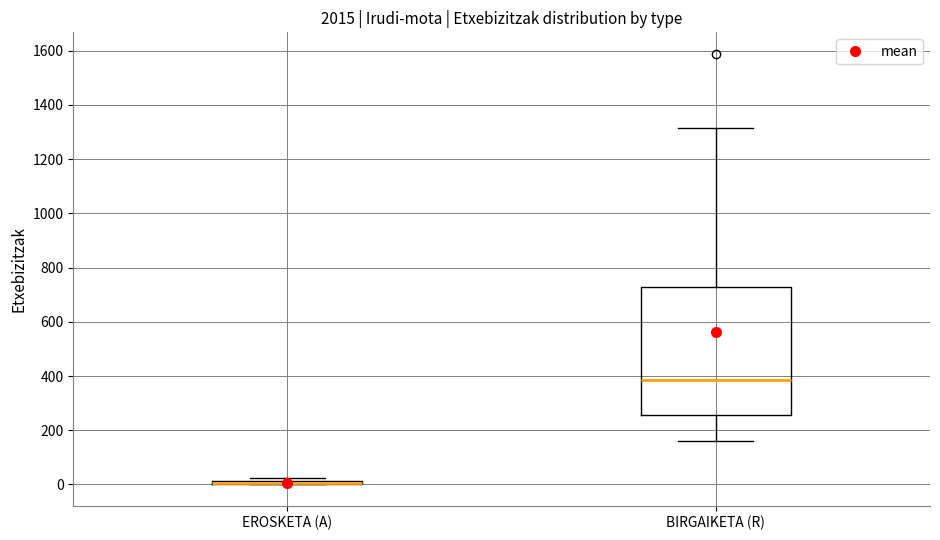

Comparing the boxes themselves (not the whiskers), which one is the tallest?

BIRGAIKETA (R)